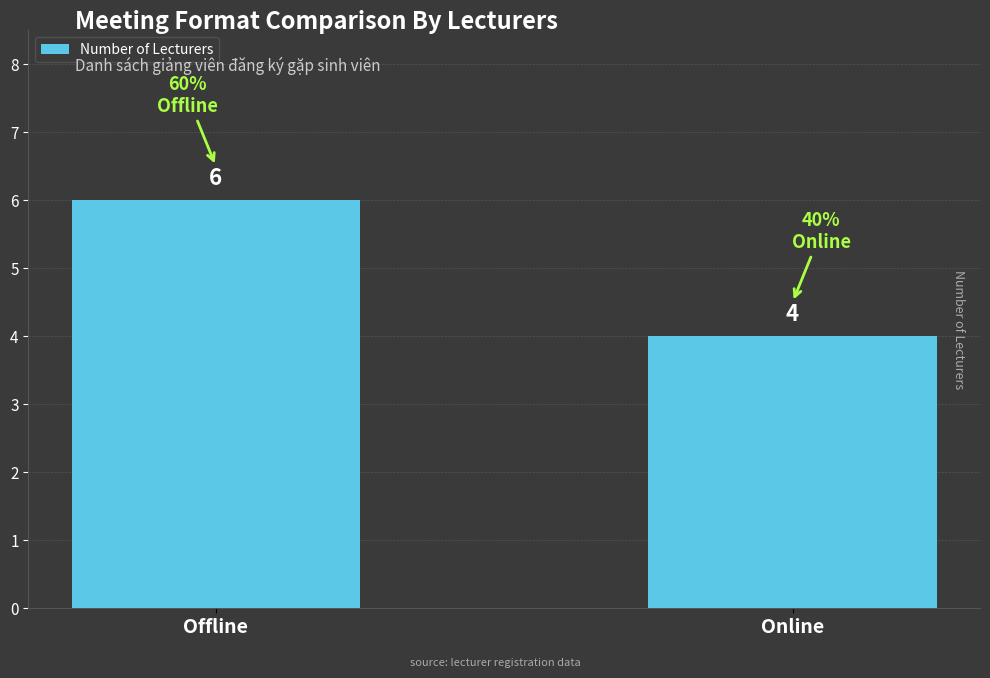

Reading left to right, list all the values displayed in this chart.

Offline=6	Online=4